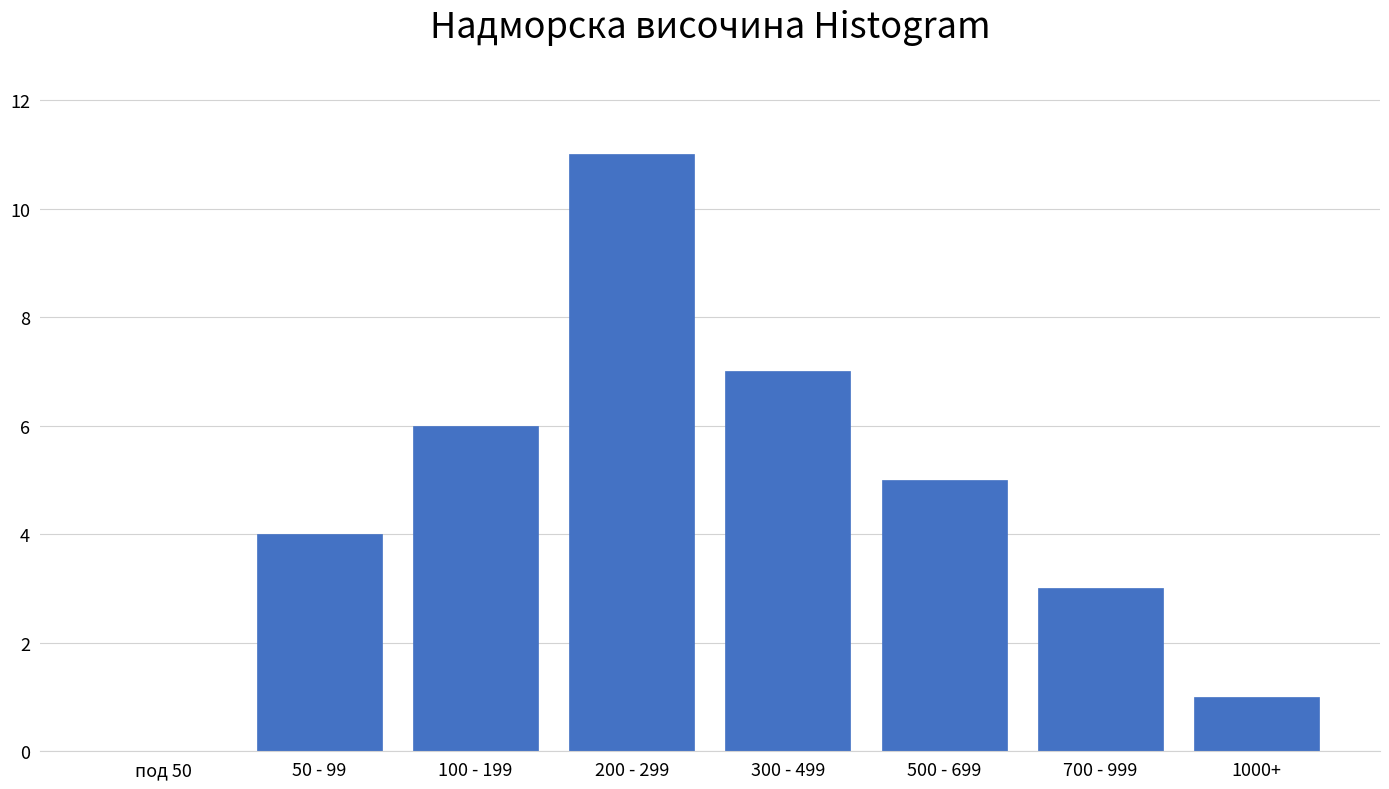

Reading left to right, what are all the values shown in this chart?

под 50=0	50 - 99=4	100 - 199=6	200 - 299=11	300 - 499=7	500 - 699=5	700 - 999=3	1000+=1